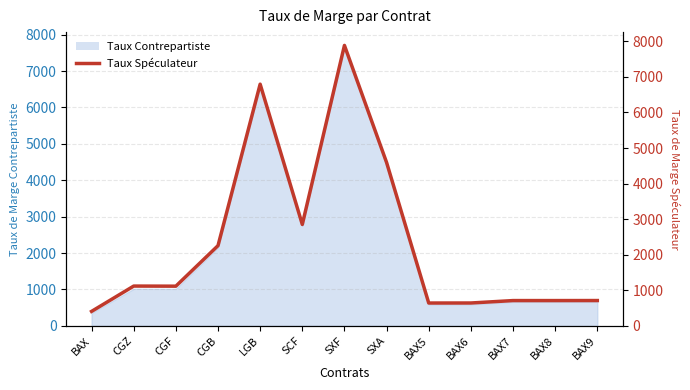

What is the label of the 4th point from the left?

CGB